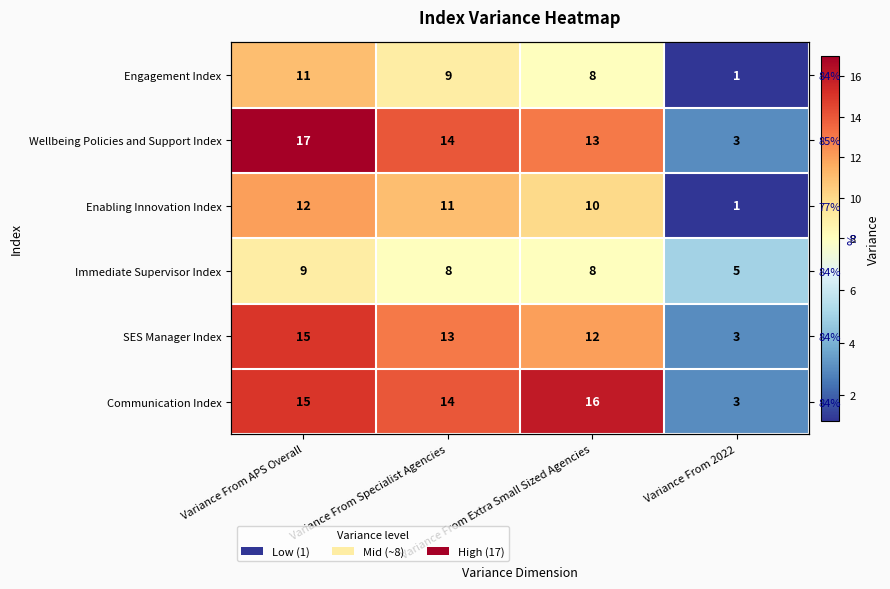

Which has a higher value, Variance From Extra Small Sized Agencies or Variance From 2022?

Variance From Extra Small Sized Agencies